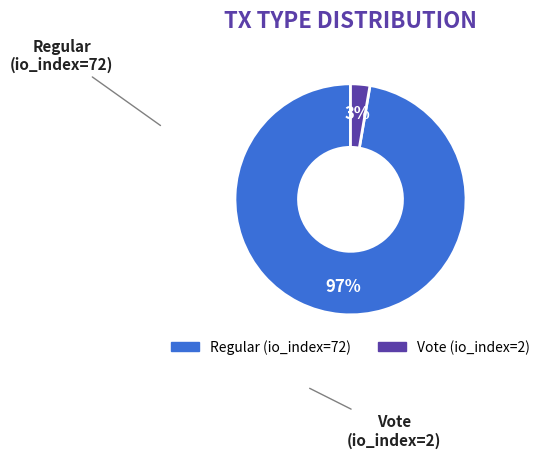

Between Vote (io_index=2) and Regular (io_index=72), which is larger?

Regular (io_index=72)